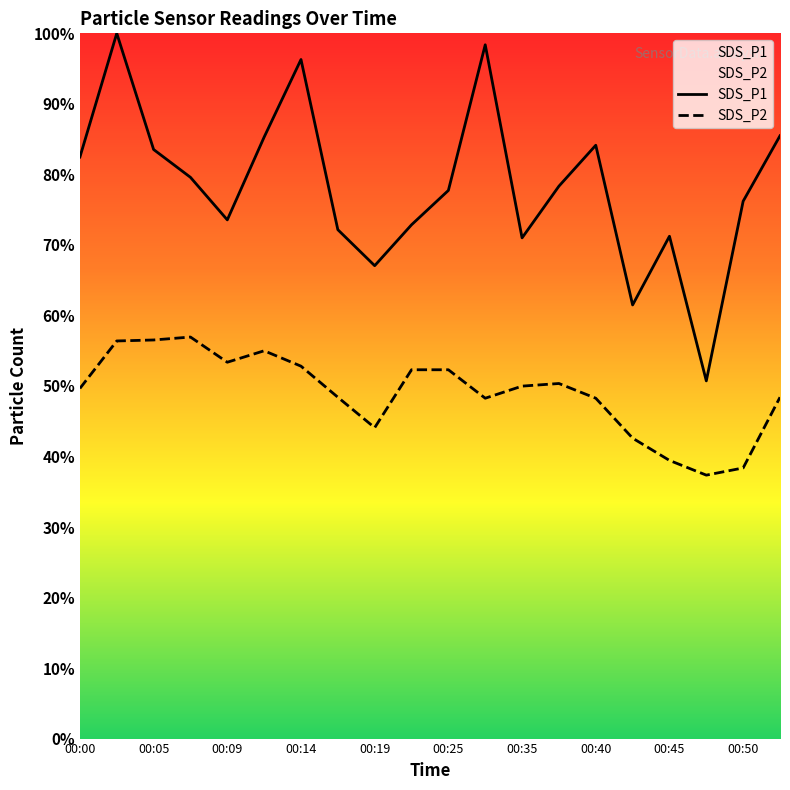

Is it true that SDS_P2 equals 75.5 at 00:02?

False